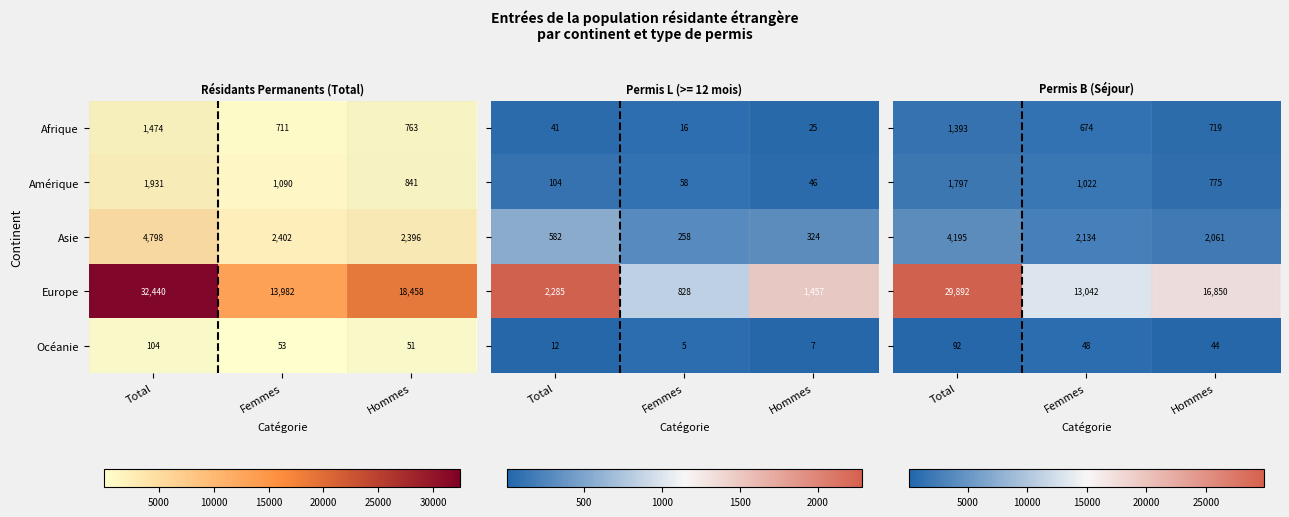

What is the difference between the maximum and second lowest values in the Afrique series?

711